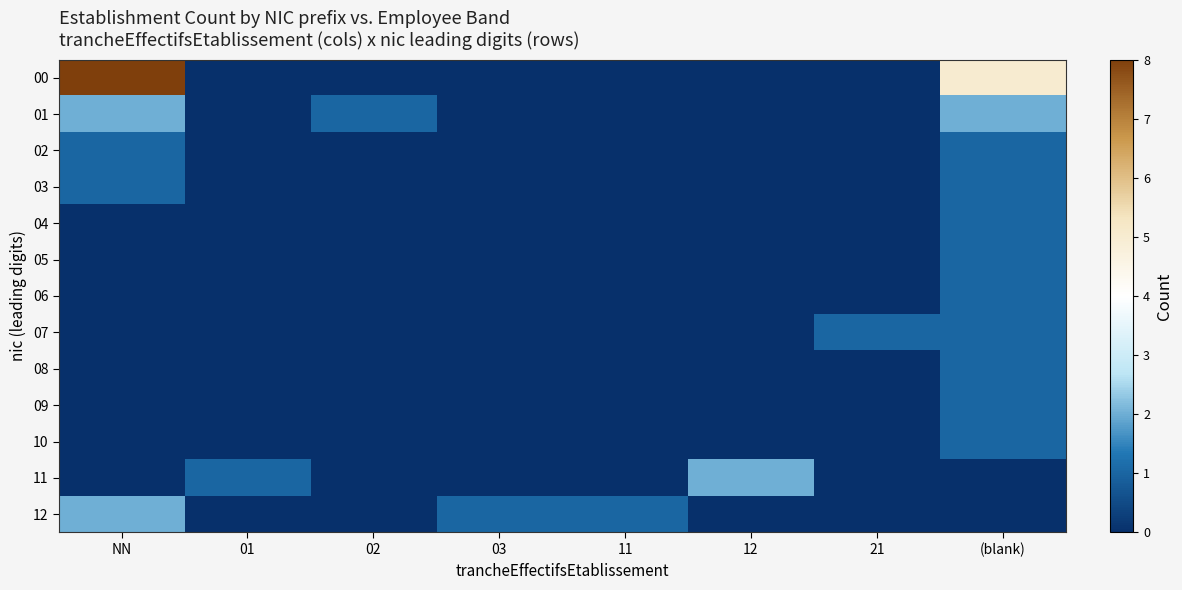

What is the difference between the highest and lowest values at 11?

1